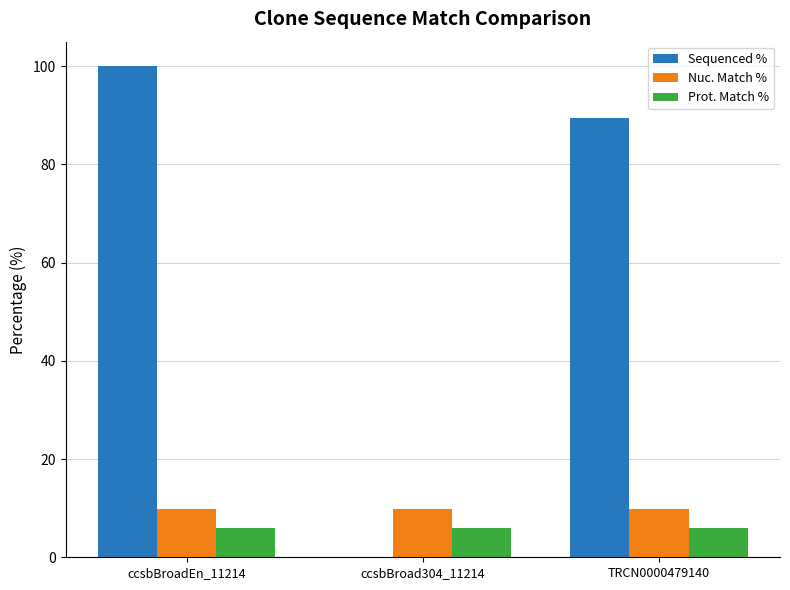

What is the sum of all Prot. Match % values?

17.7